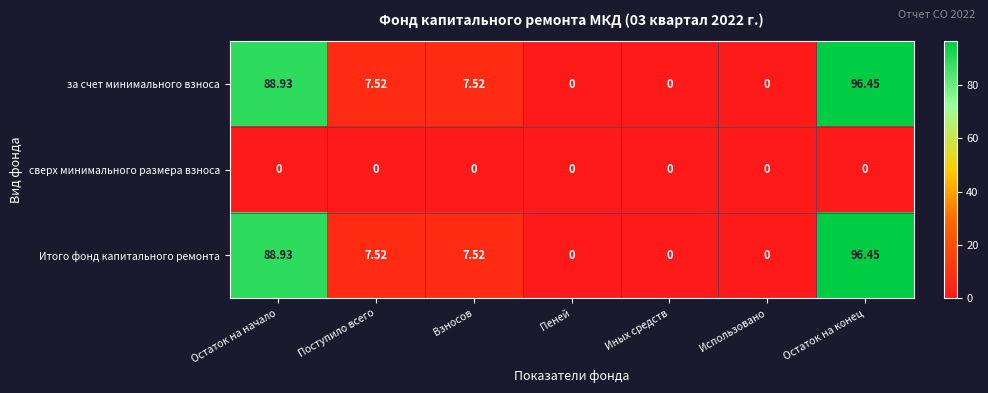

What is the total value across all series at Остаток на начало?

177.9